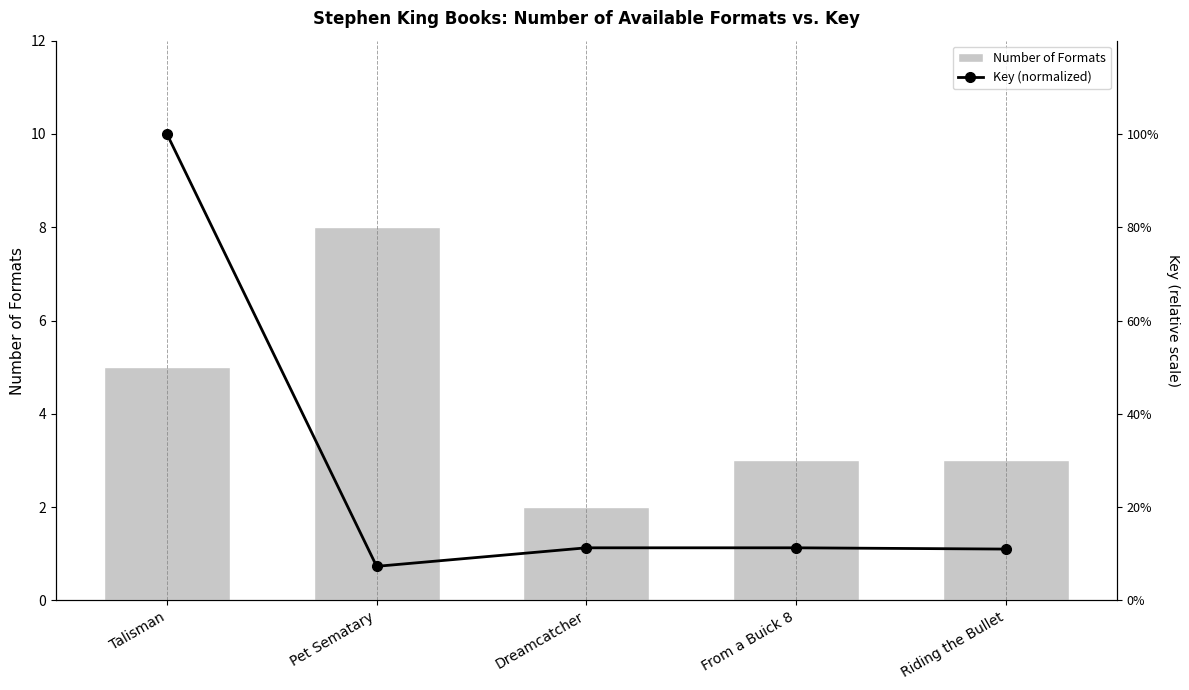

What is the difference between the maximum and second lowest values in the Number of Formats series?

5